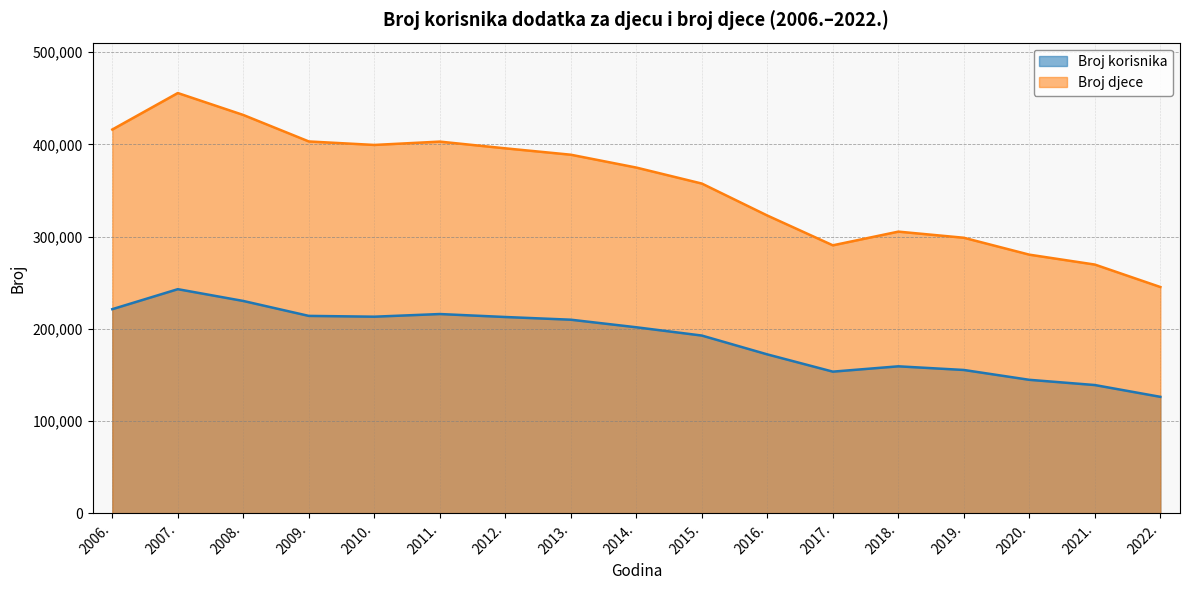

What is the label of the 12th point from the left?

2017.